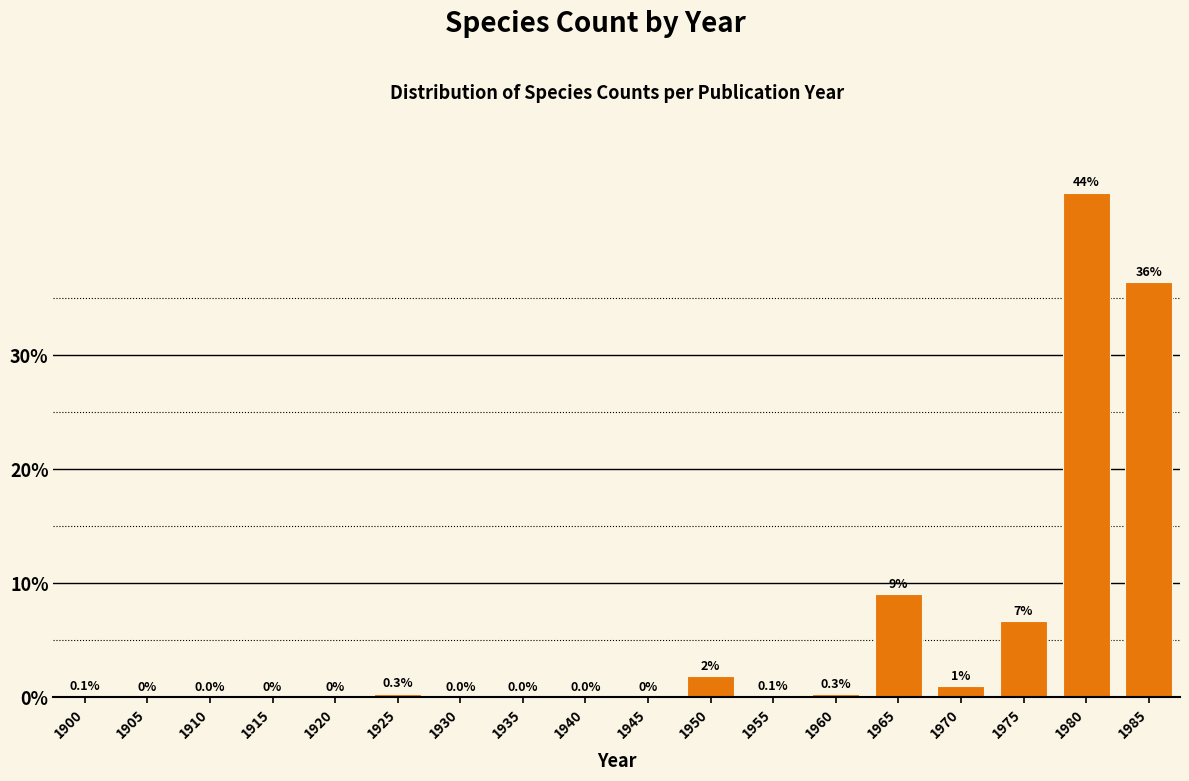

Which has a higher value, 1970 or 1955?

1970